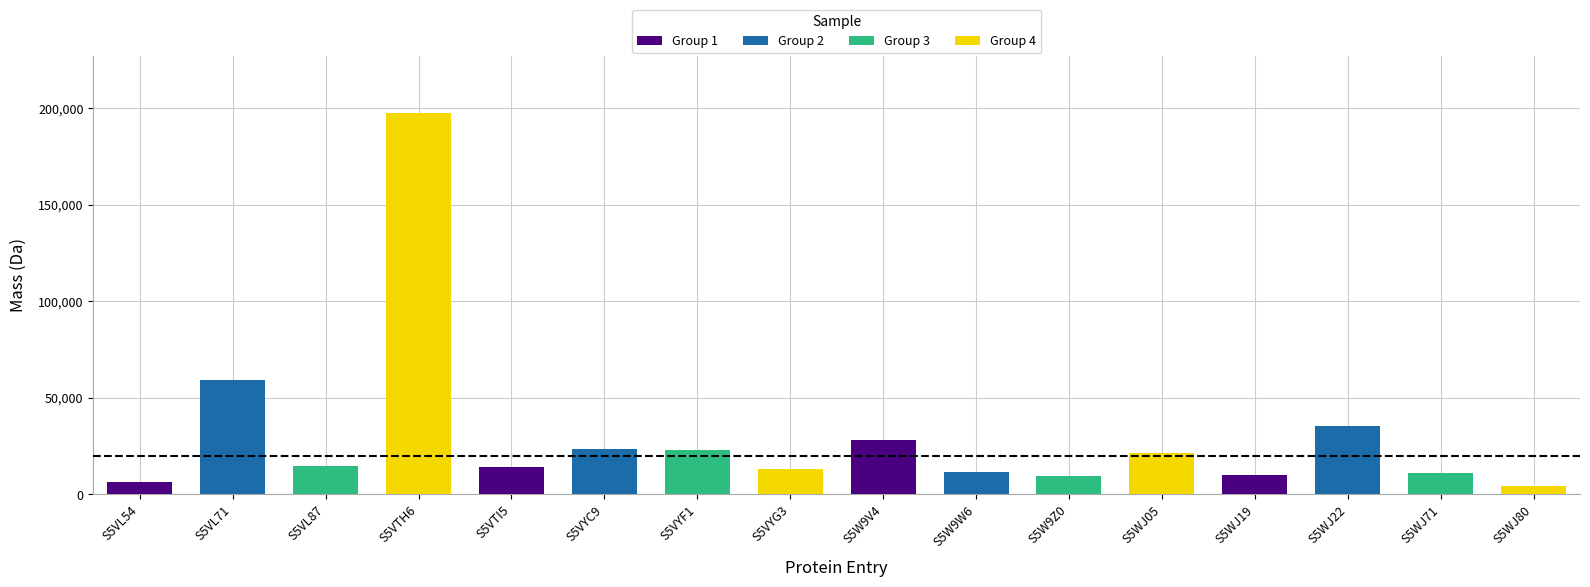

What is the label of the 15th bar from the right?

S5VL71